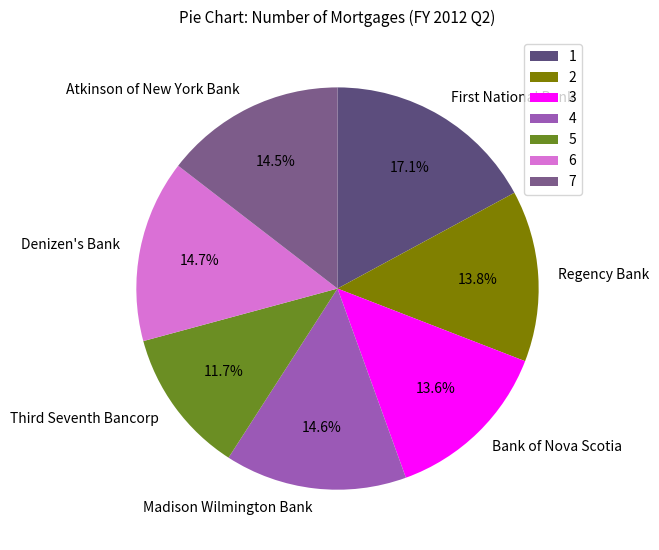

To the nearest percent, what percentage of the pie is Denizen's Bank?

15%